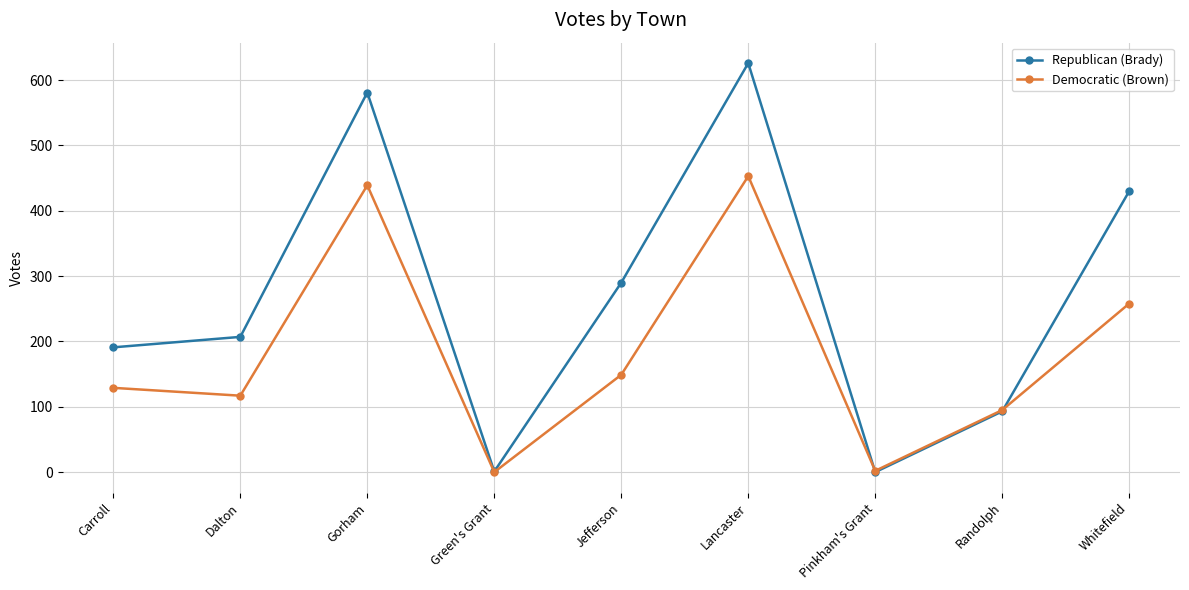

What is the difference between the second highest and second lowest values in the Democratic (Brown) series?

437